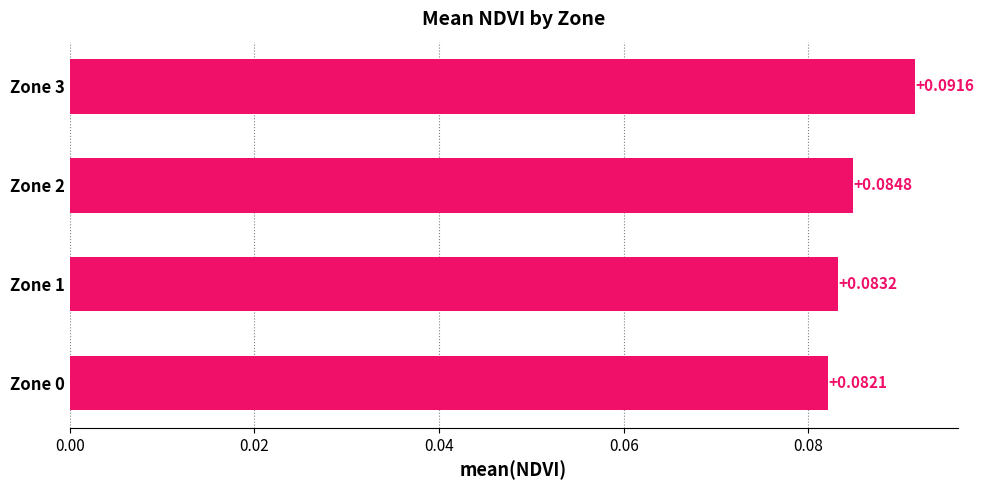

Between Zone 2 and Zone 0, which is larger?

Zone 2